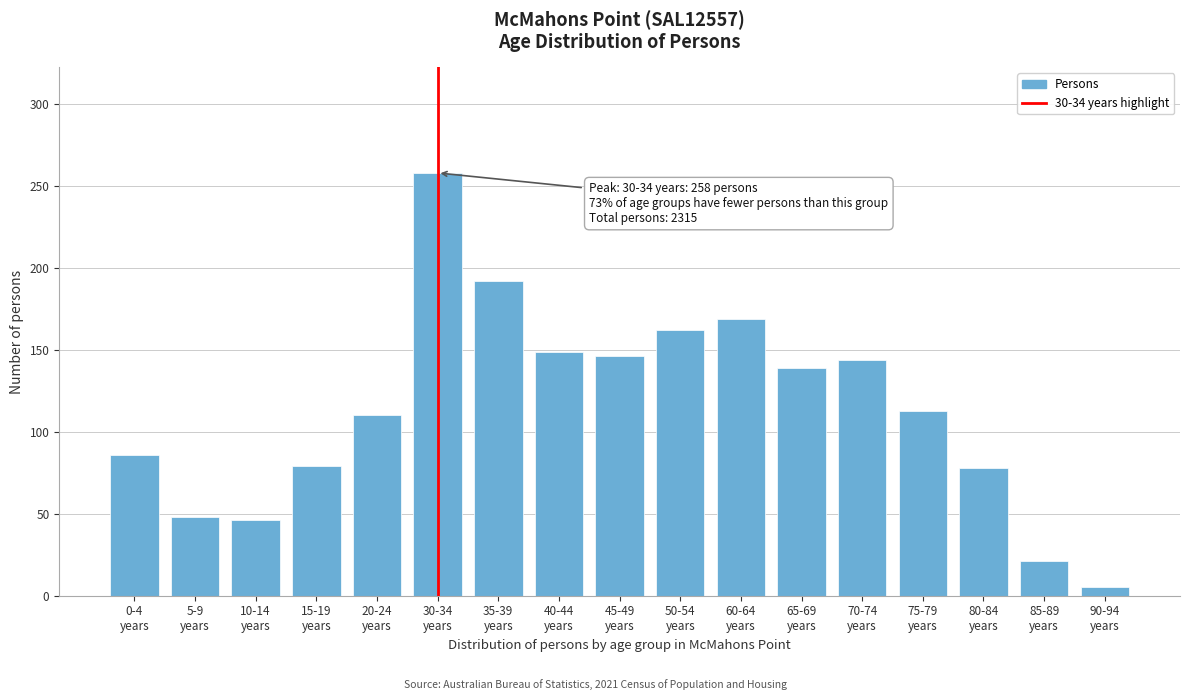

What is the maximum value shown in the chart?

258